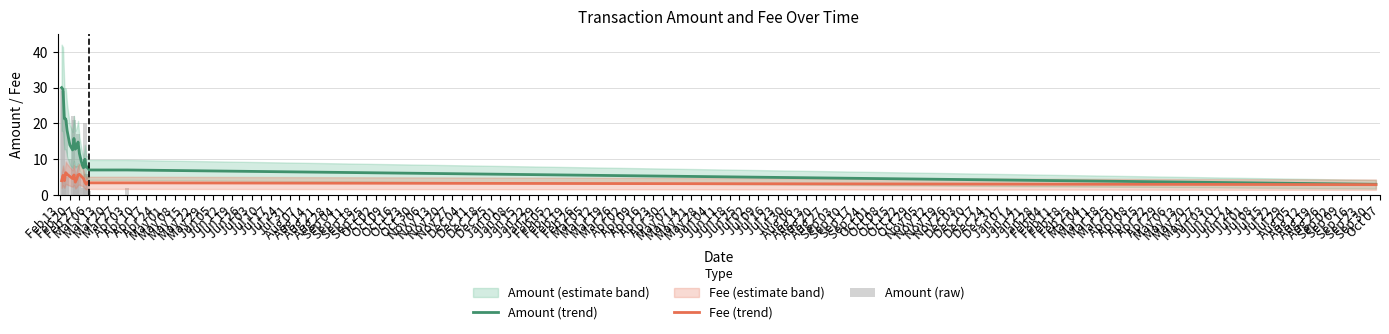

List the series in order of their overall mean, highest first.

Amount (trend), Amount (raw), Fee (trend)